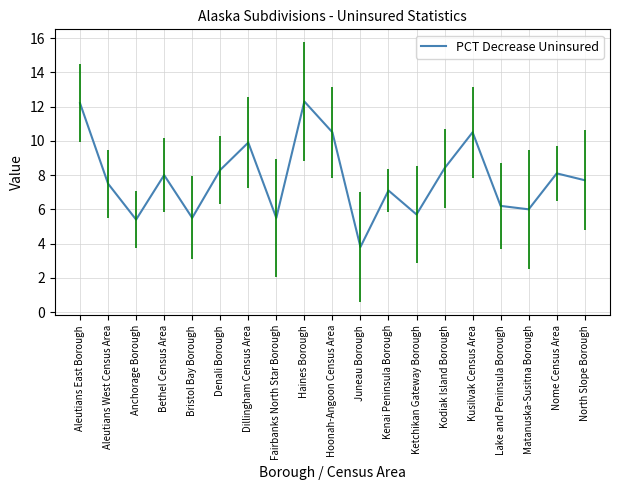

How many data points are above 7?

12